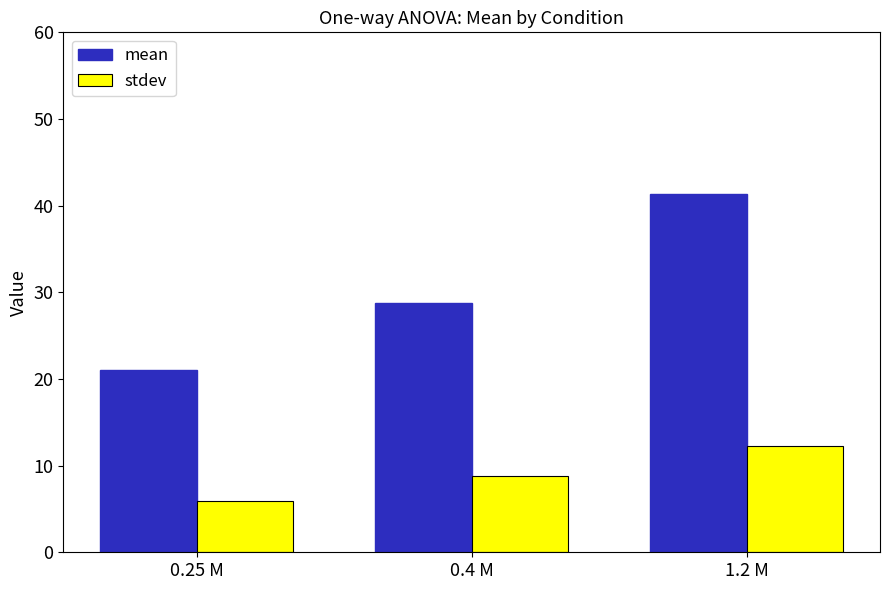

What is the lowest value of the mean series?

21.1